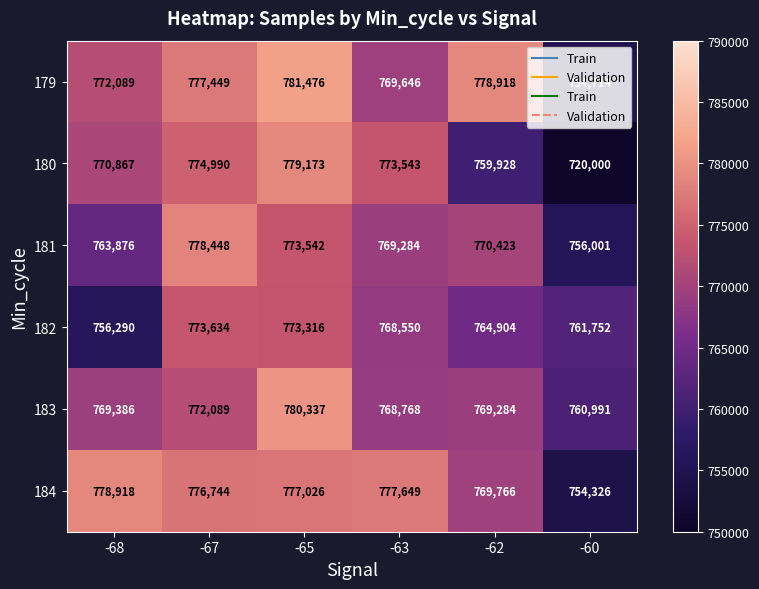

At which category is the sum across all series the highest?

-65